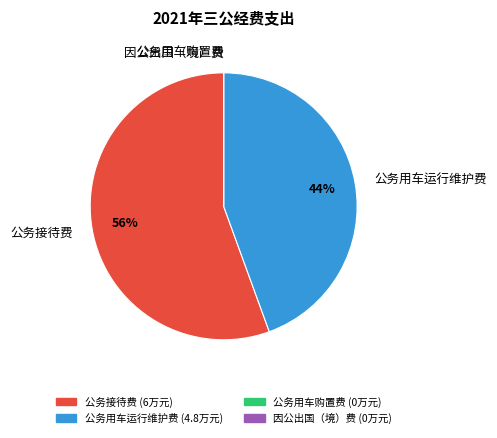

Is there a majority slice in this chart?

Yes